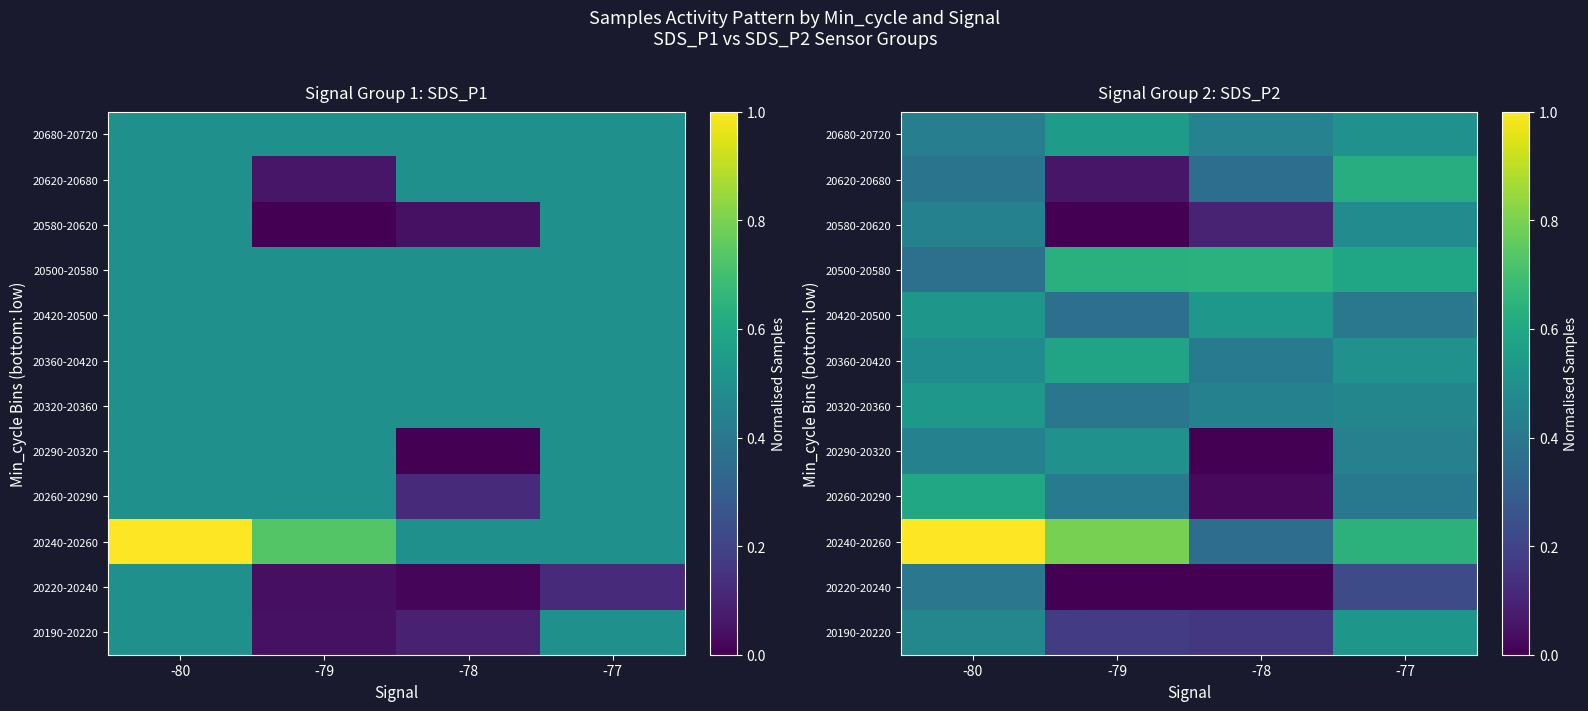

What is the spread (max minus min) of values at -79?

0.8